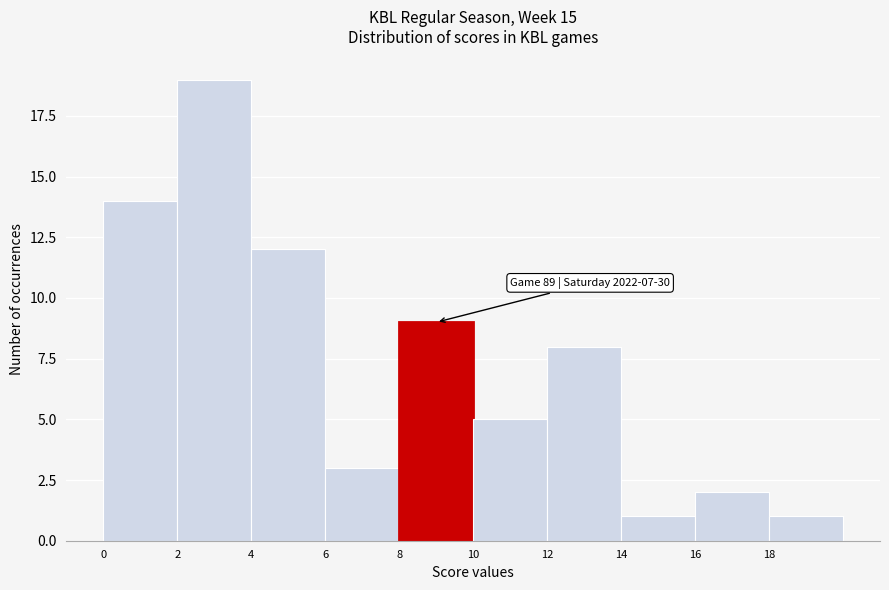

Over which range of the x-axis is the bar tallest?

2 to 4